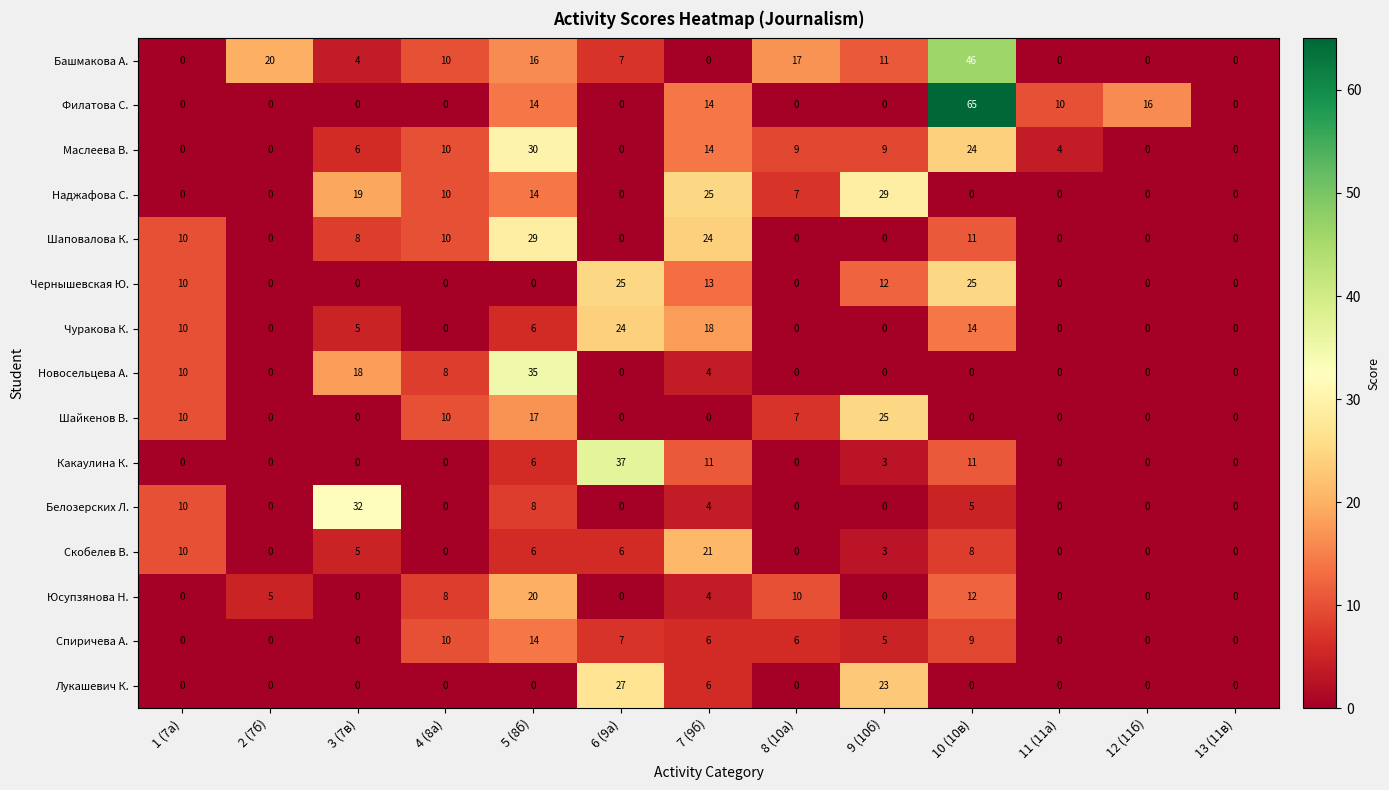

Rank the series by their maximum value, from lowest to highest.

Спиричева А., Юсупзянова Н., Скобелев В., Чуракова К., Чернышевская Ю., Шайкенов В., Лукашевич К., Наджафова С., Шаповалова К., Маслеева В., Белозерских Л., Новосельцева А., Какаулина К., Башмакова А., Филатова С.